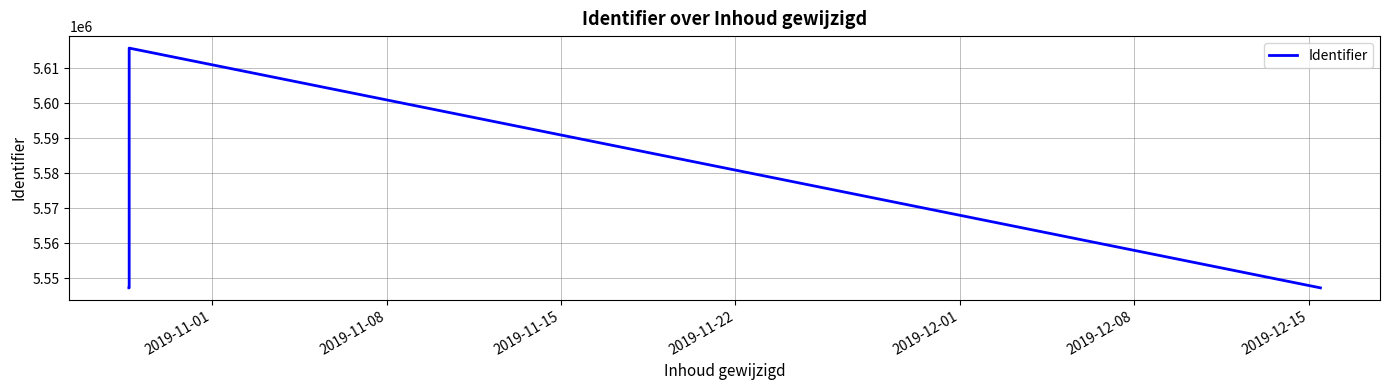

What is the smallest value displayed?

5547259